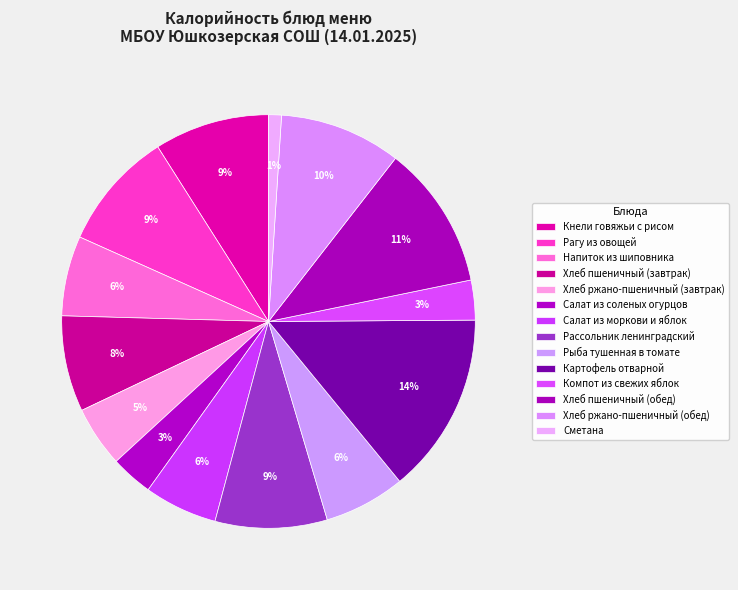

Is there any slice that represents more than half of the pie?

No